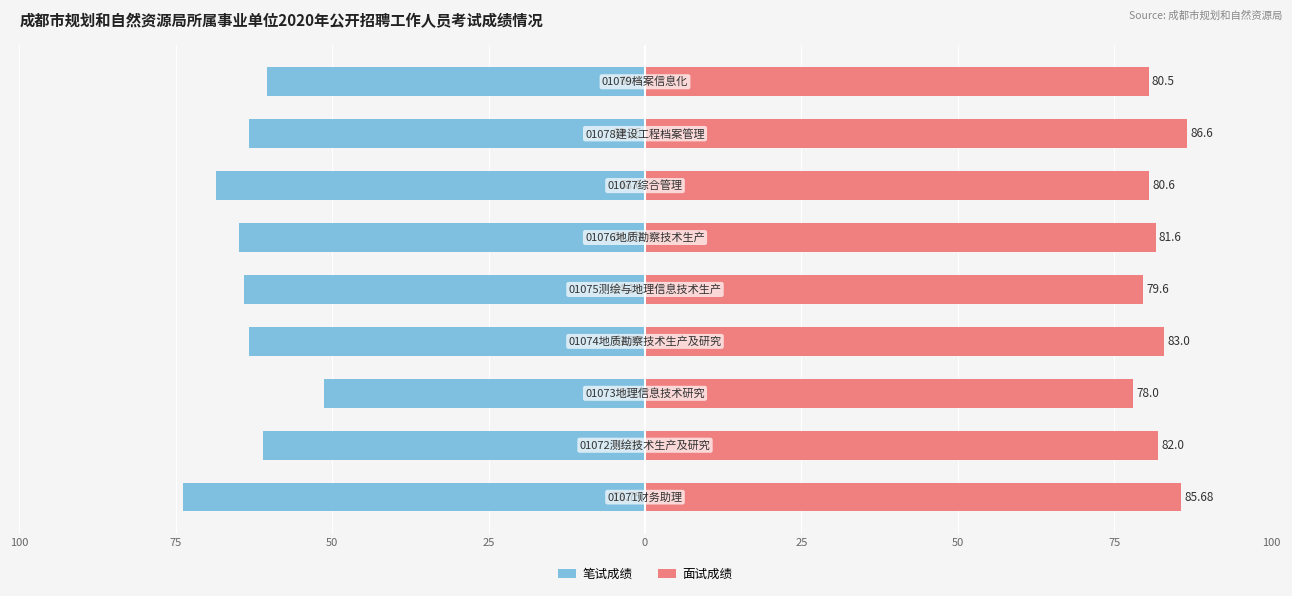

What is the spread (max minus min) of values at 0?

143.8